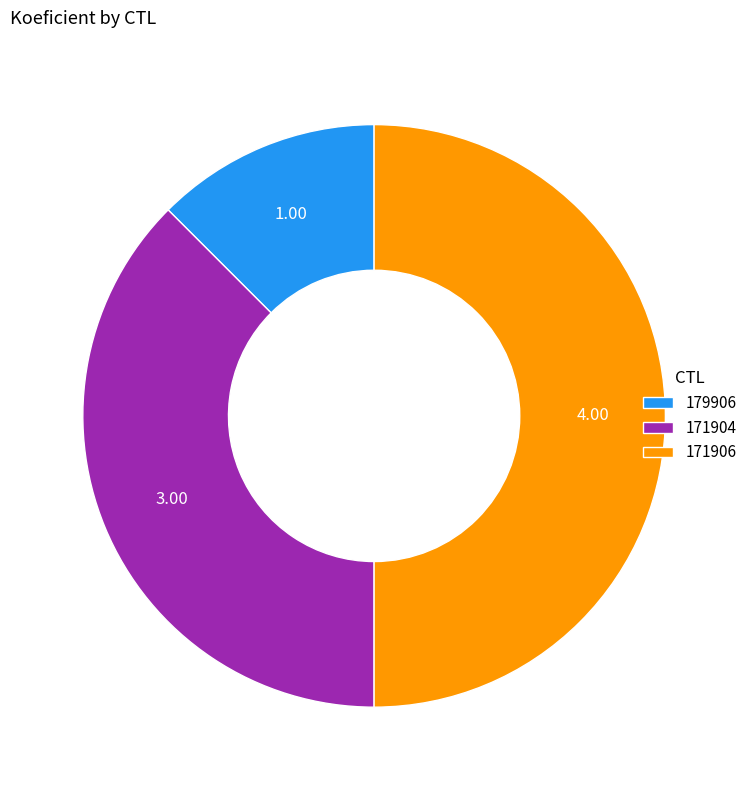

Which has a higher value, 171906 or 179906?

171906